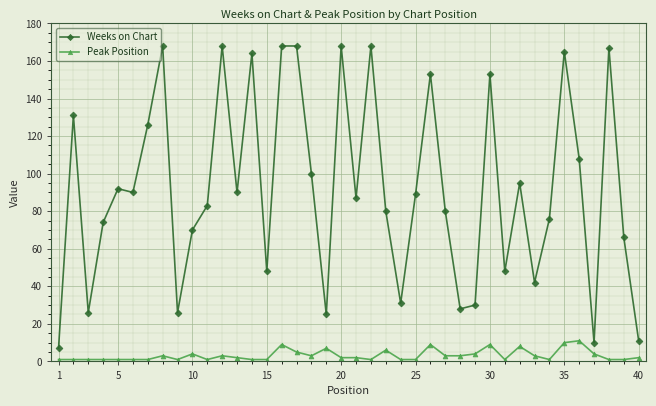

Does the chart display data point markers on the line(s)?

Yes